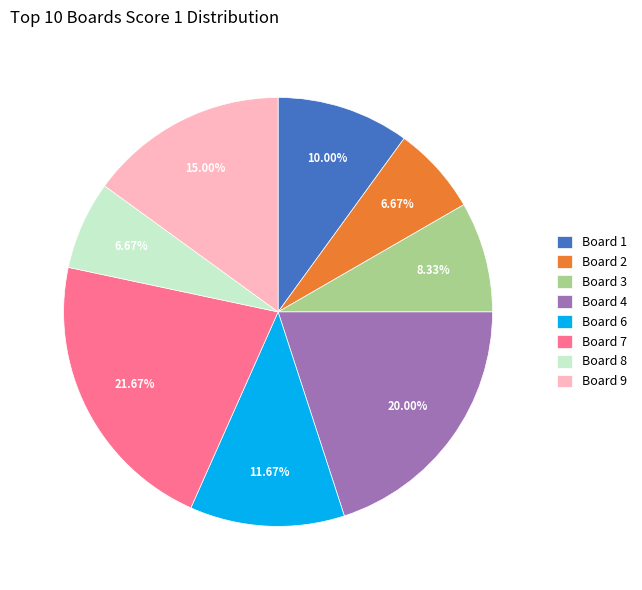

Which slice is the largest?

Board 7